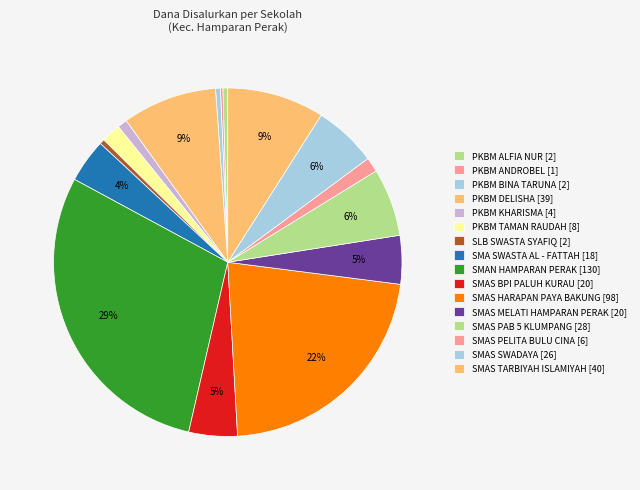

The SMAS SWADAYA slice represents 6% of the pie. True or false?

True